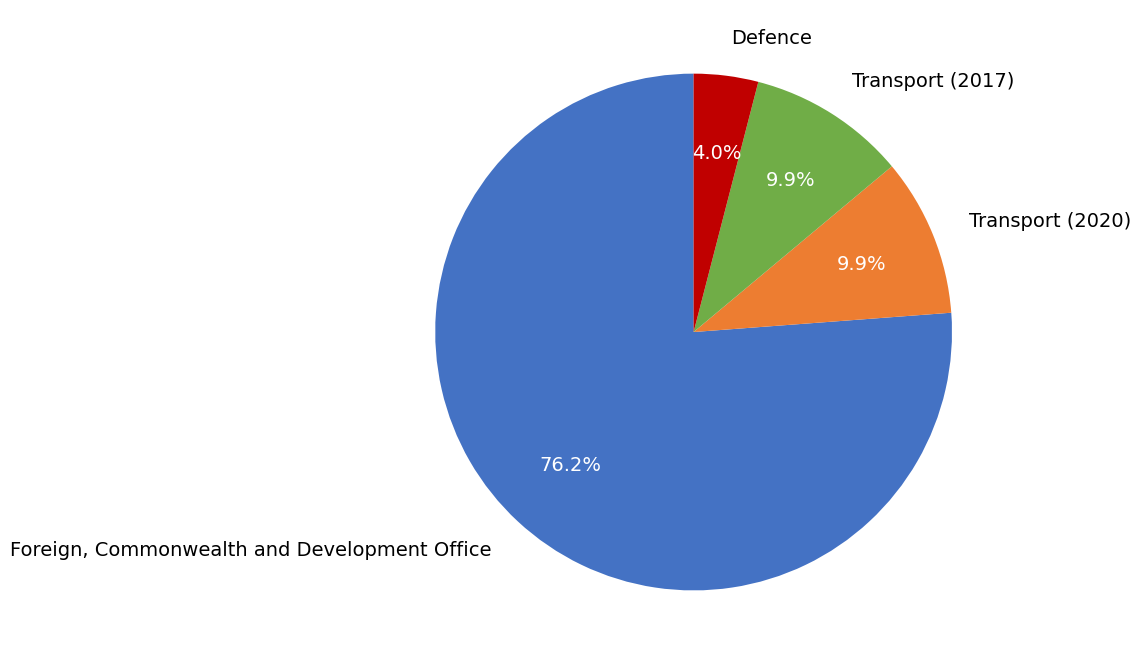

Which slice is the smallest?

Defence